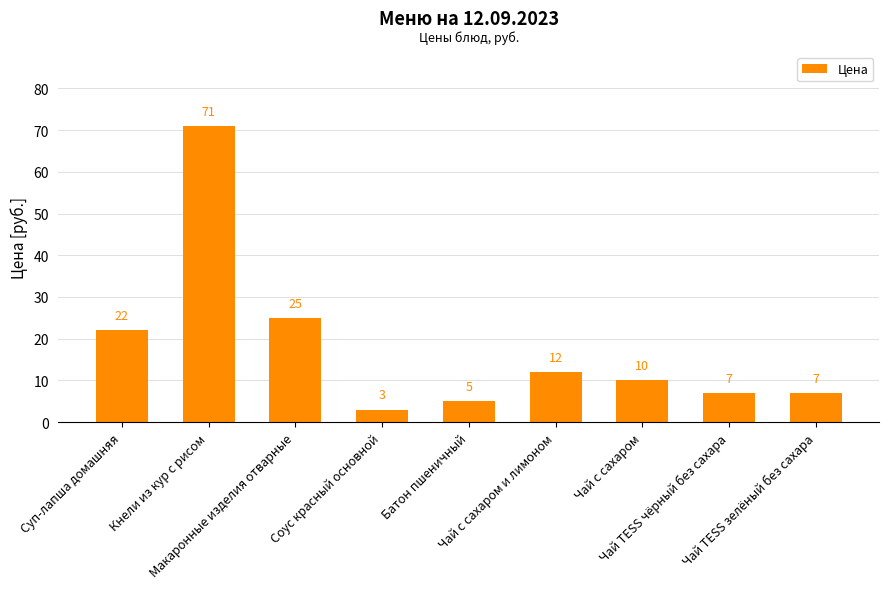

What is the ratio of the value at Кнели из кур с рисом to the value at Чай TESS чёрный без сахара?

10.1